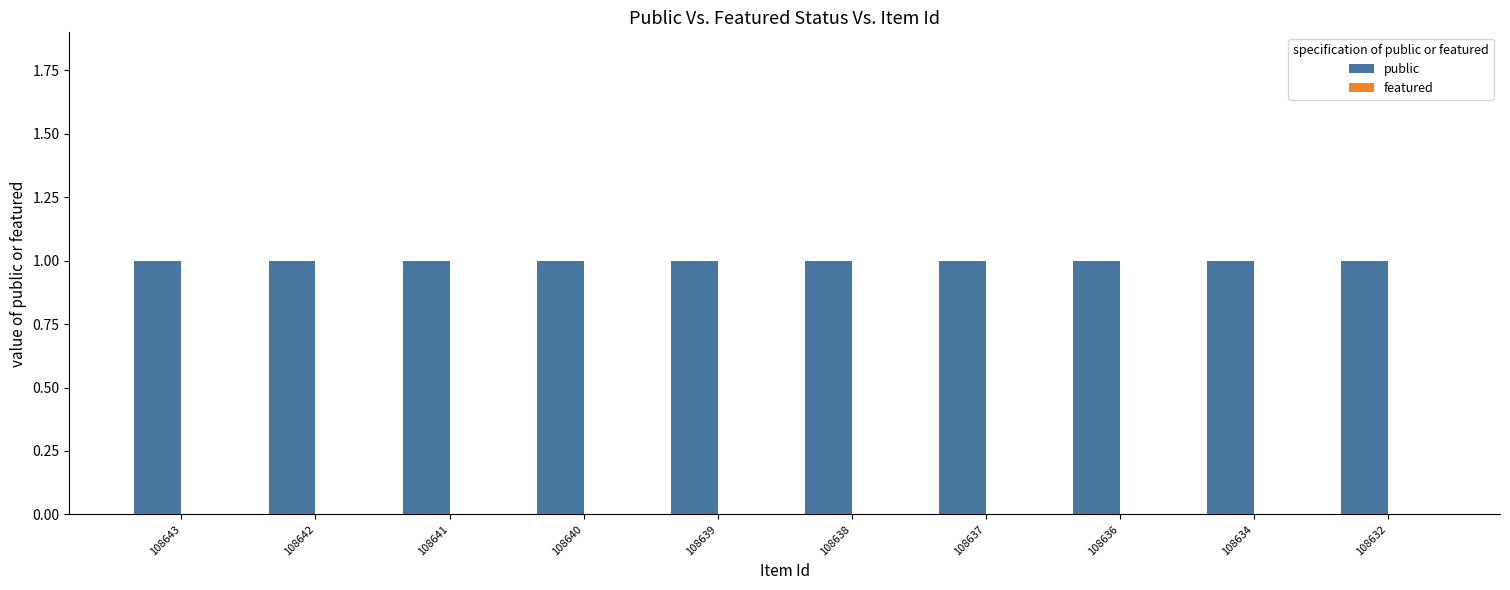

List the series in order of their overall mean, lowest first.

featured, public